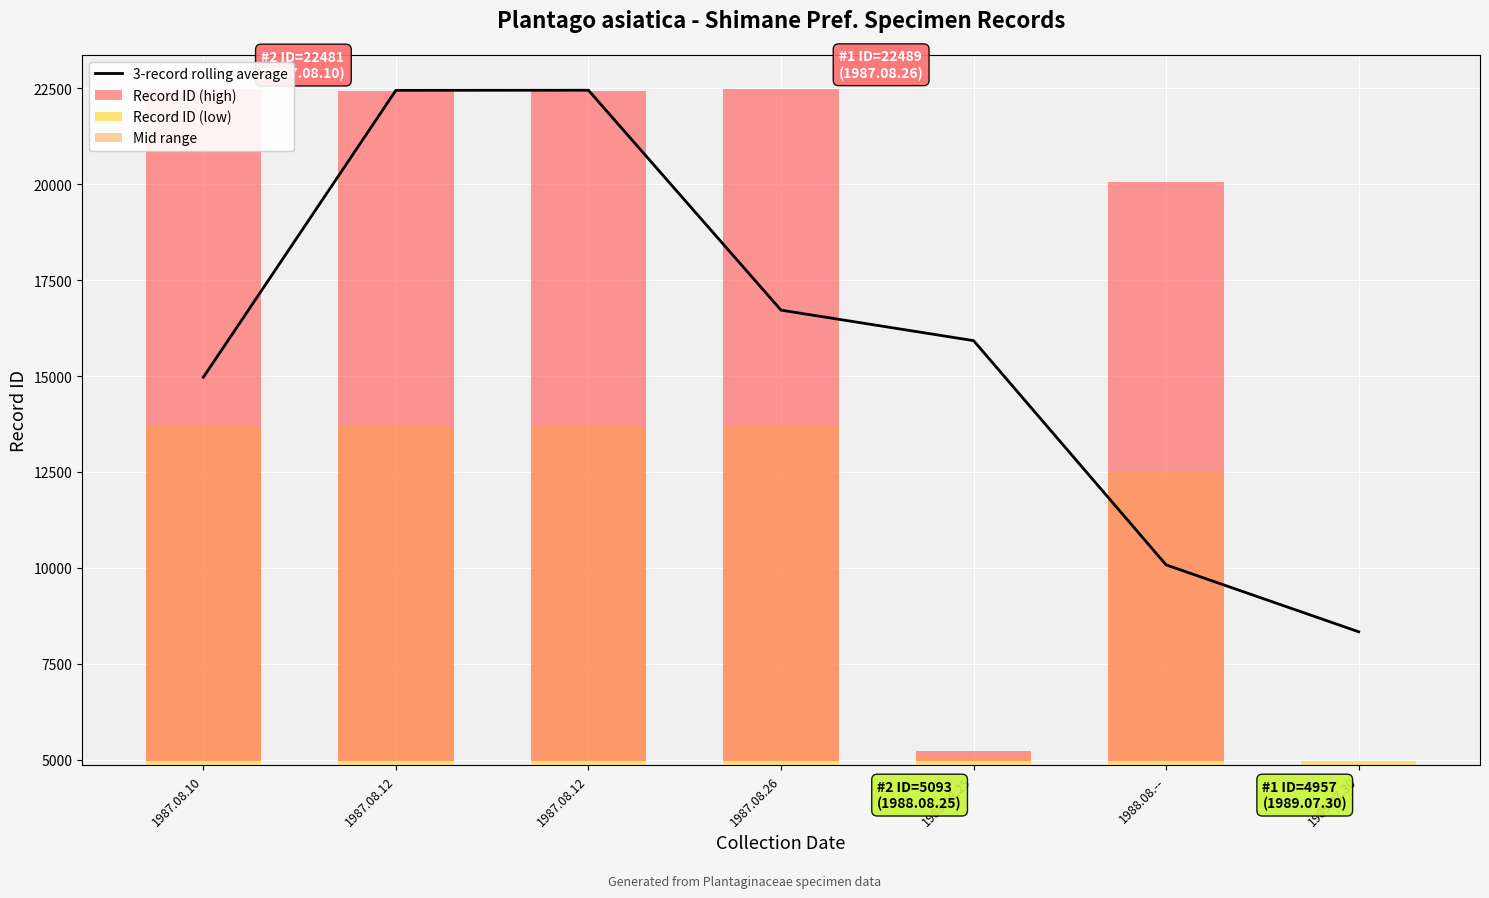

Is the value of Record ID (low) at 1989.07.30 greater than the value of 3-record rolling average at 1987.08.12?

No